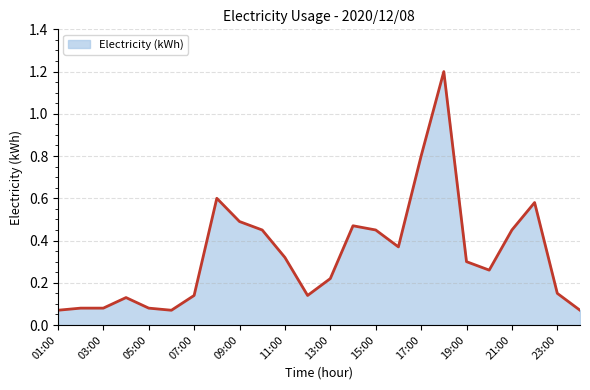

How many distinct data groups are displayed?

1